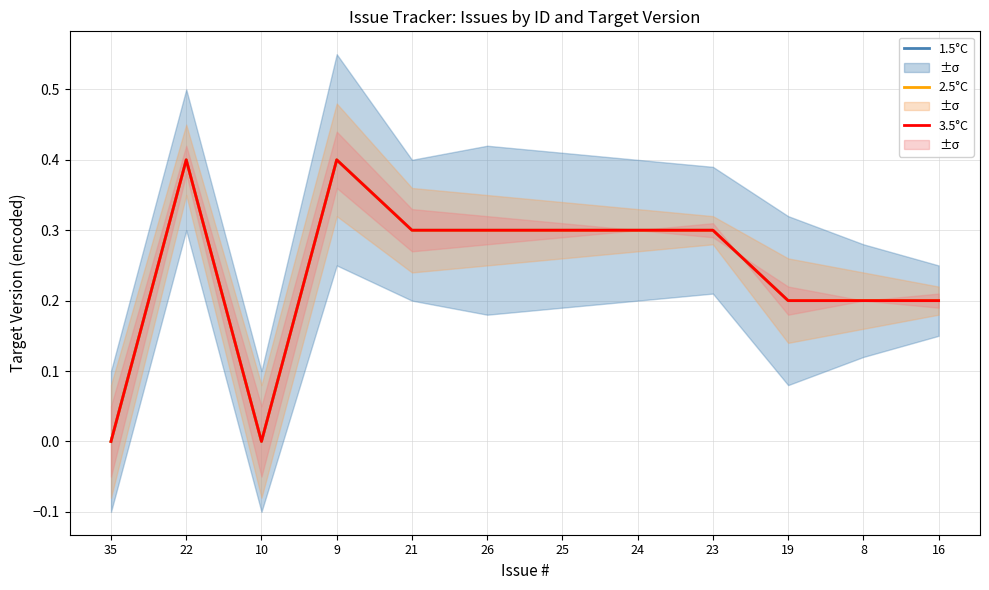

What are all the series names shown in the legend?

1.5°C, 2.5°C, 3.5°C